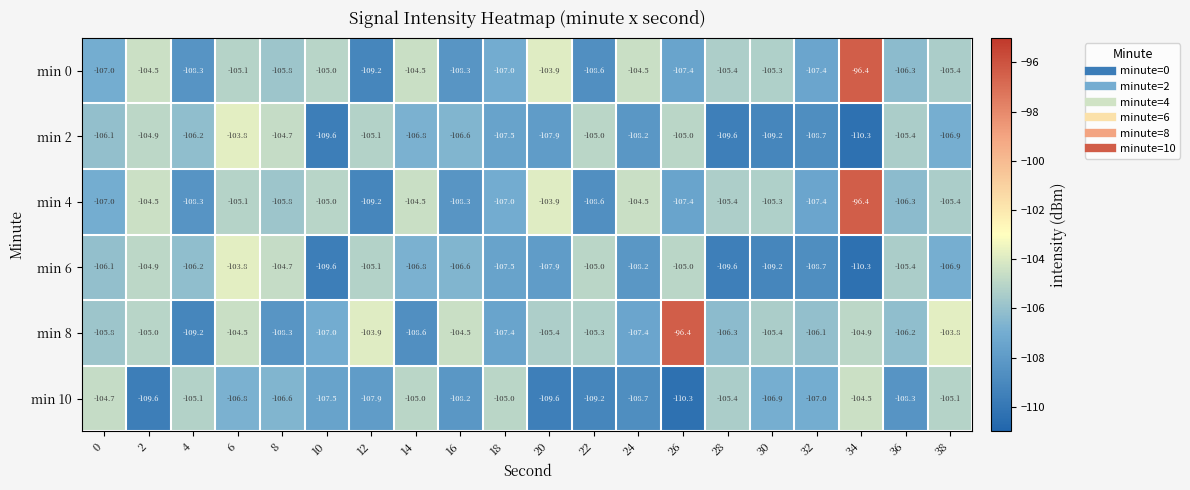

What is the average value of the min 2 series?

-106.9